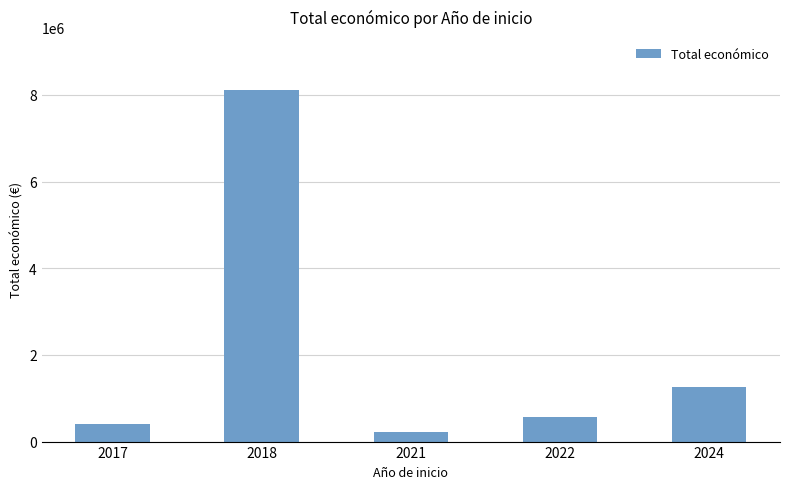

Approximately how many times larger is the value at 2018 compared to 2022?

14.4